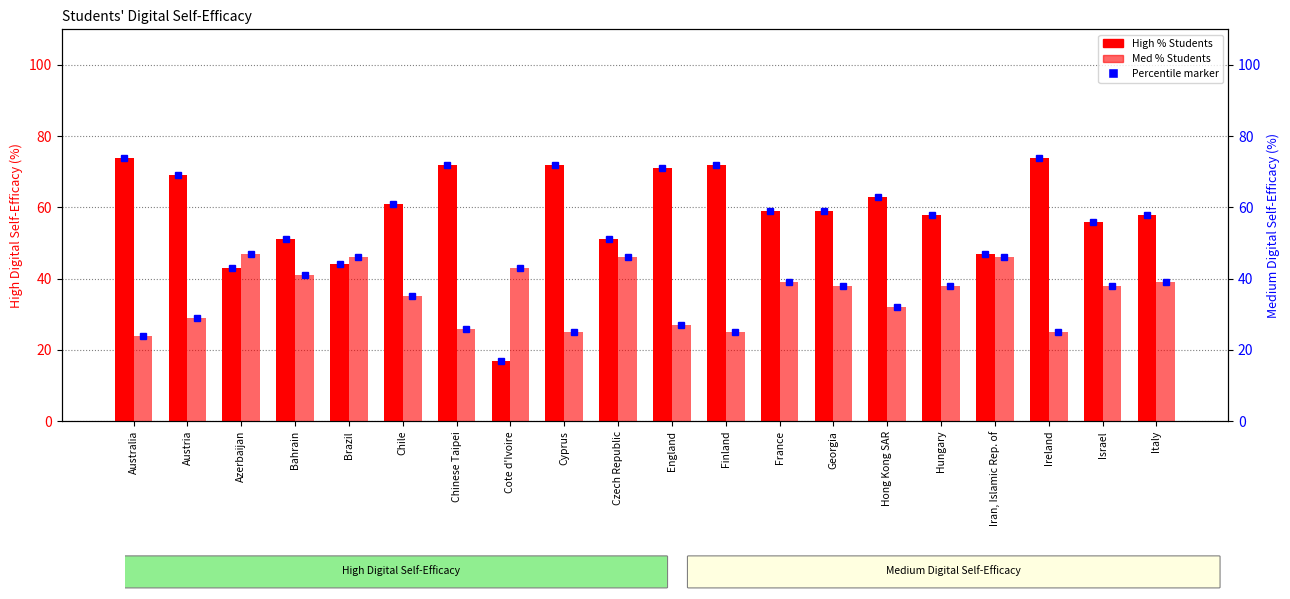

What is the difference between the Med Pct (% Students) values at Australia and Hungary?

14